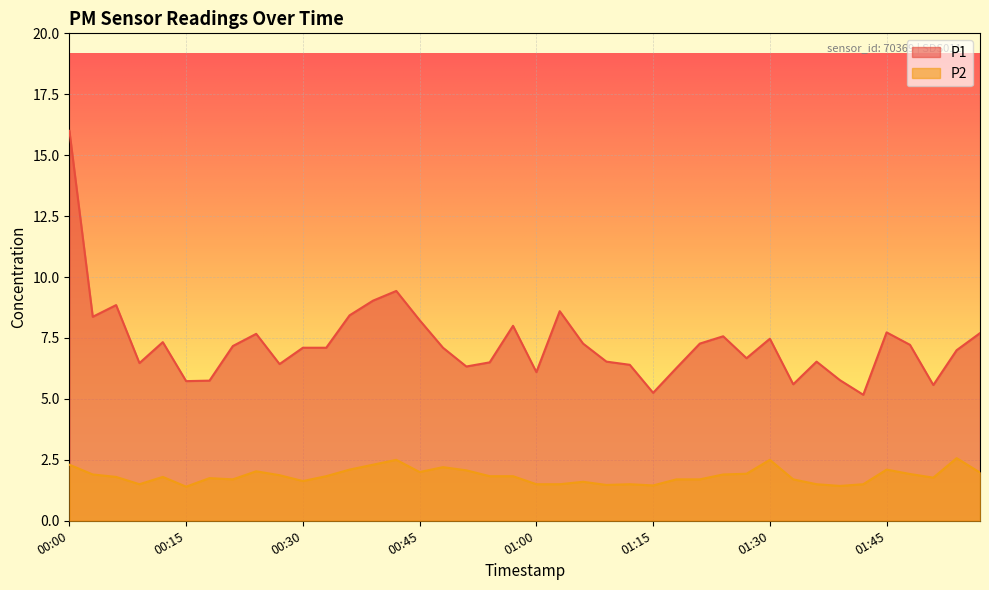

At which category is the sum across all series the highest?

00:00